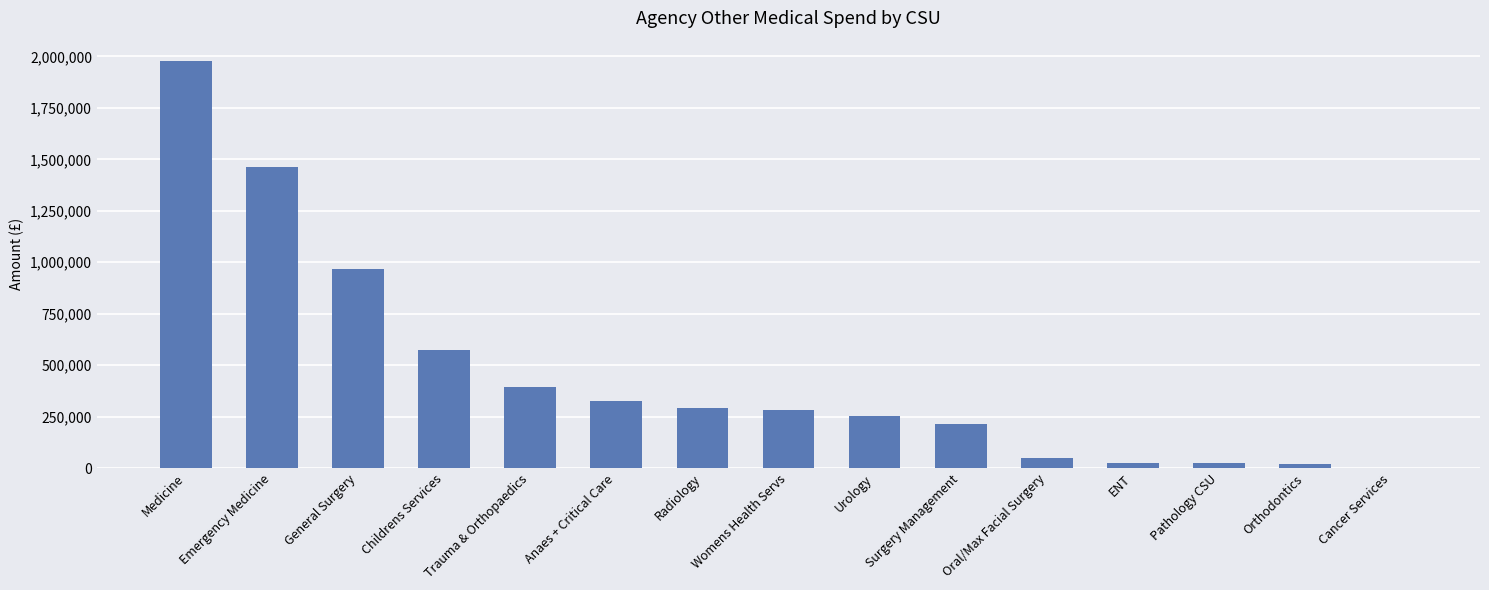

What is the approximate value at Trauma & Orthopaedics?

393514.0